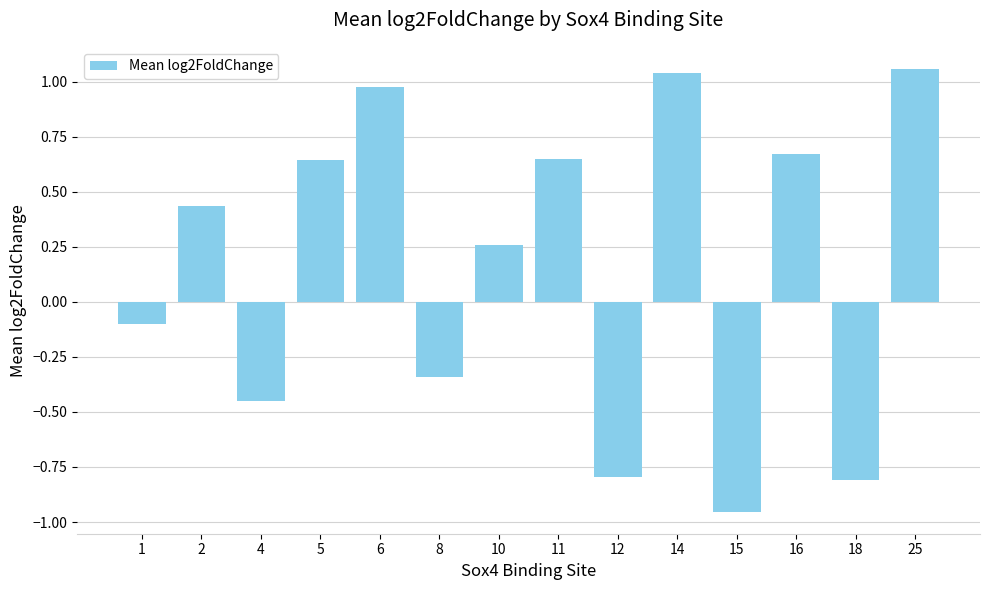

What is the change in value from 10 to 12?

-1.1